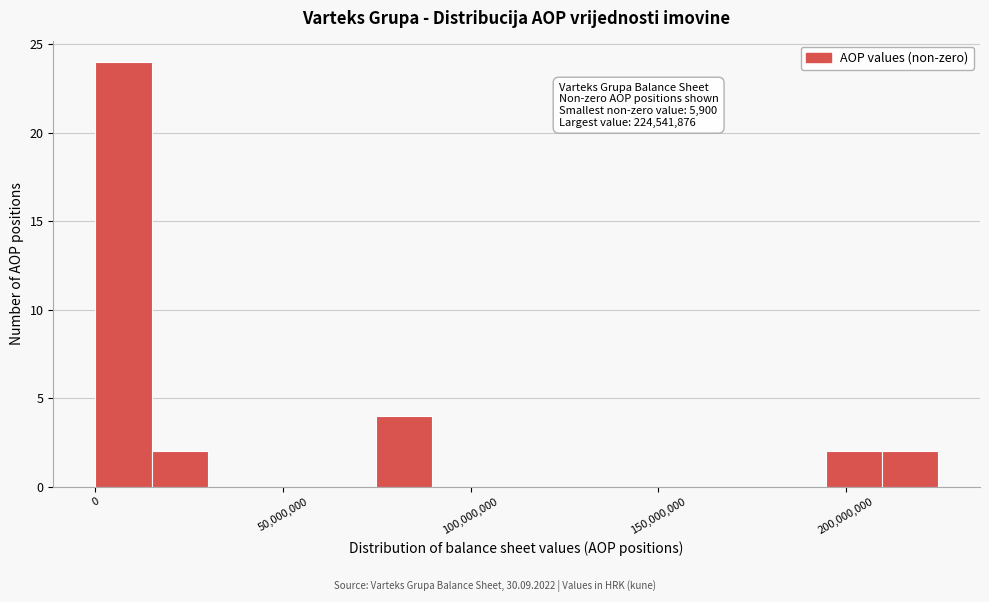

Around what value on the x-axis is the tallest bar? Give the approximate position of its centre, as read against the axis.

5000000